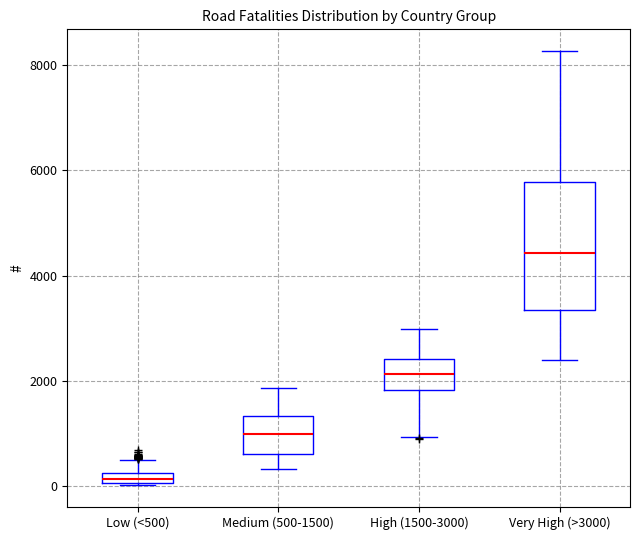

Comparing the boxes themselves (not the whiskers), which one is the tallest?

Very High (>3000)